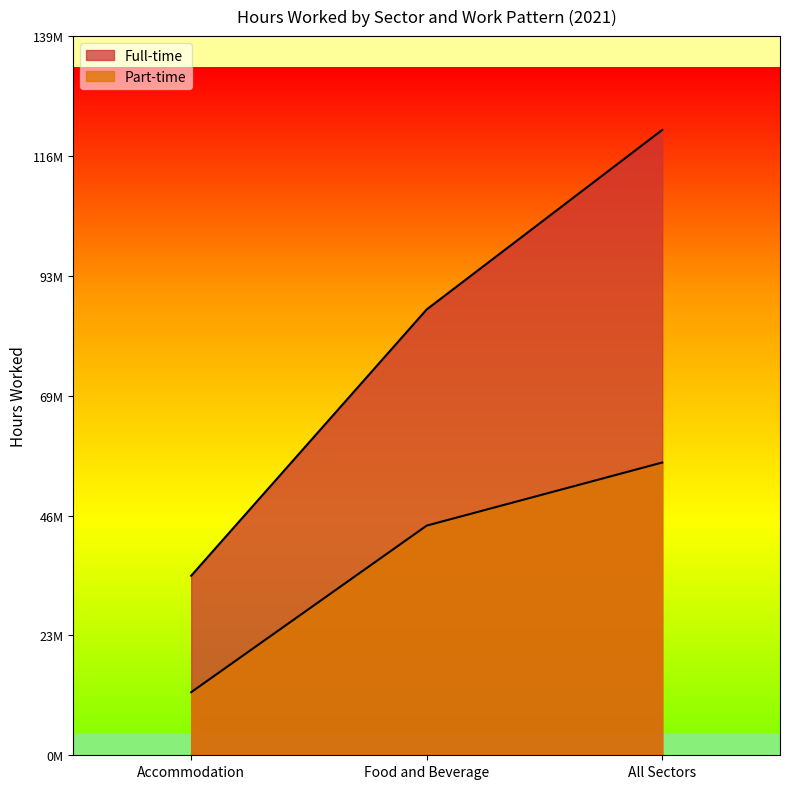

What is the difference between the highest and lowest values at All Sectors?

64662326